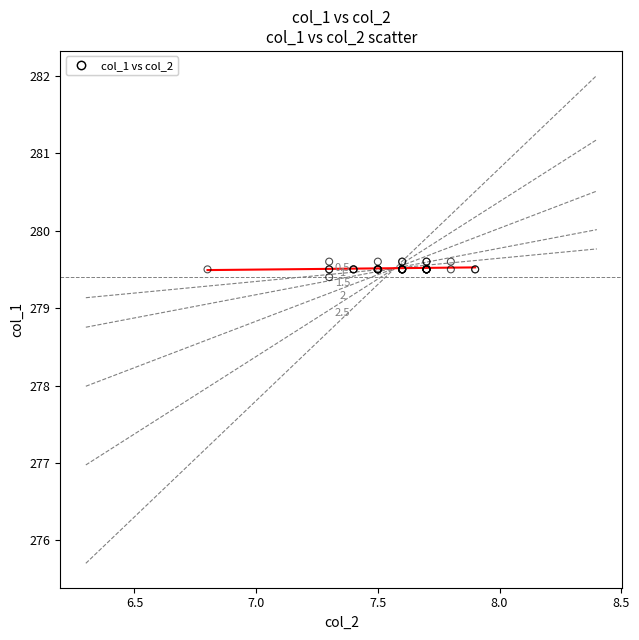

What Y value in the scatter plot is closest to 279?

279.4